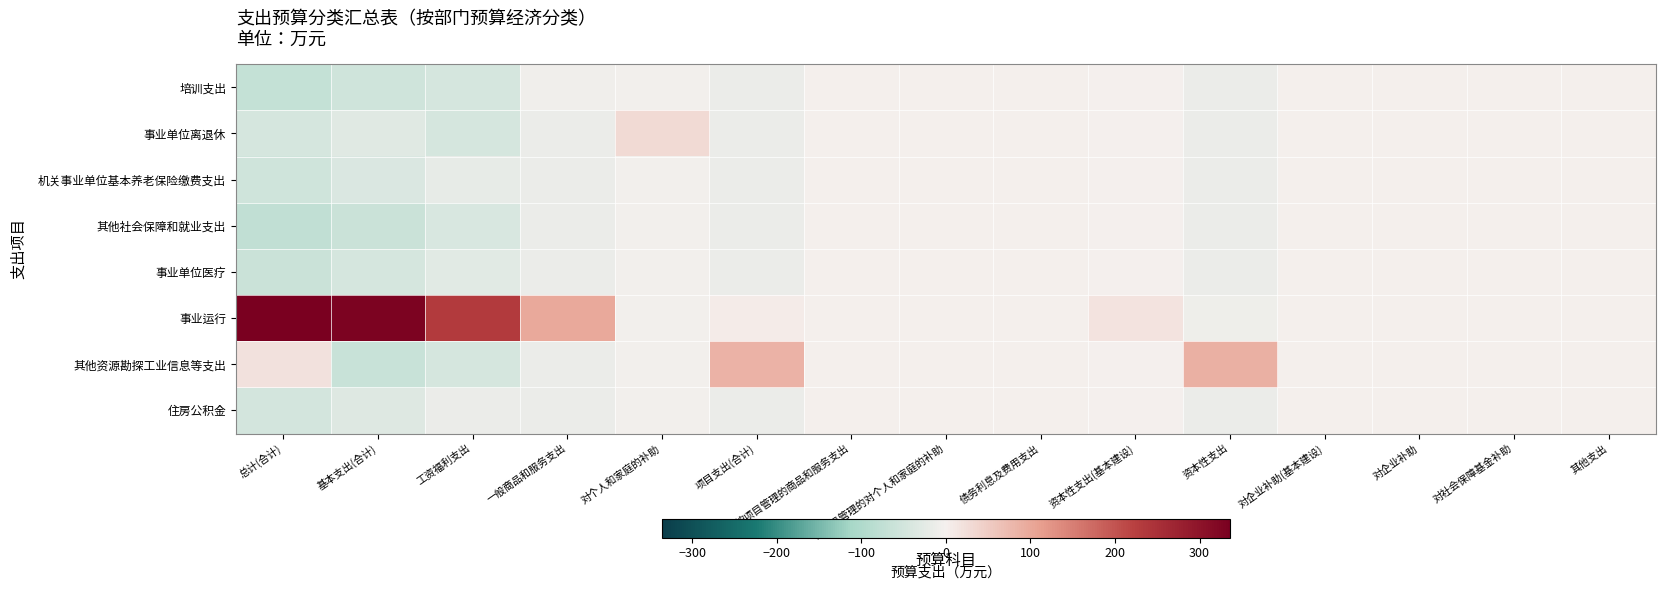

Which series has the widest spread of values?

事业运行